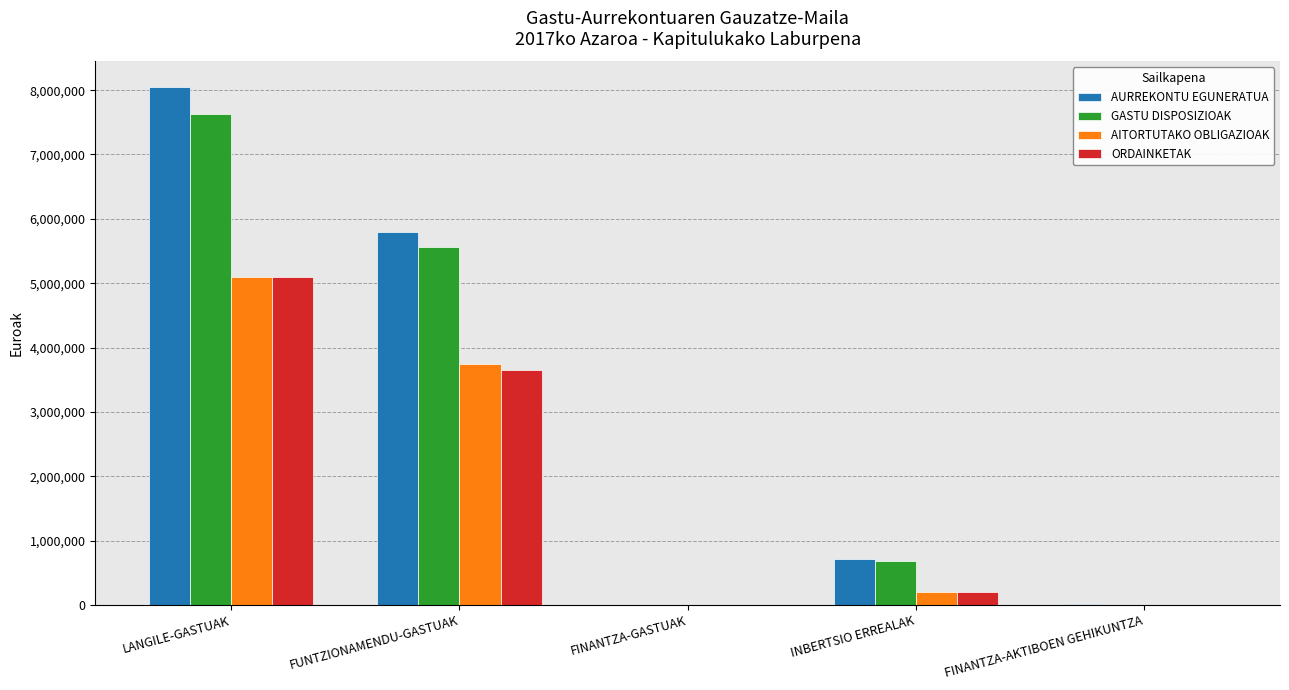

What is the sum of all ORDAINKETAK values?

8960993.9